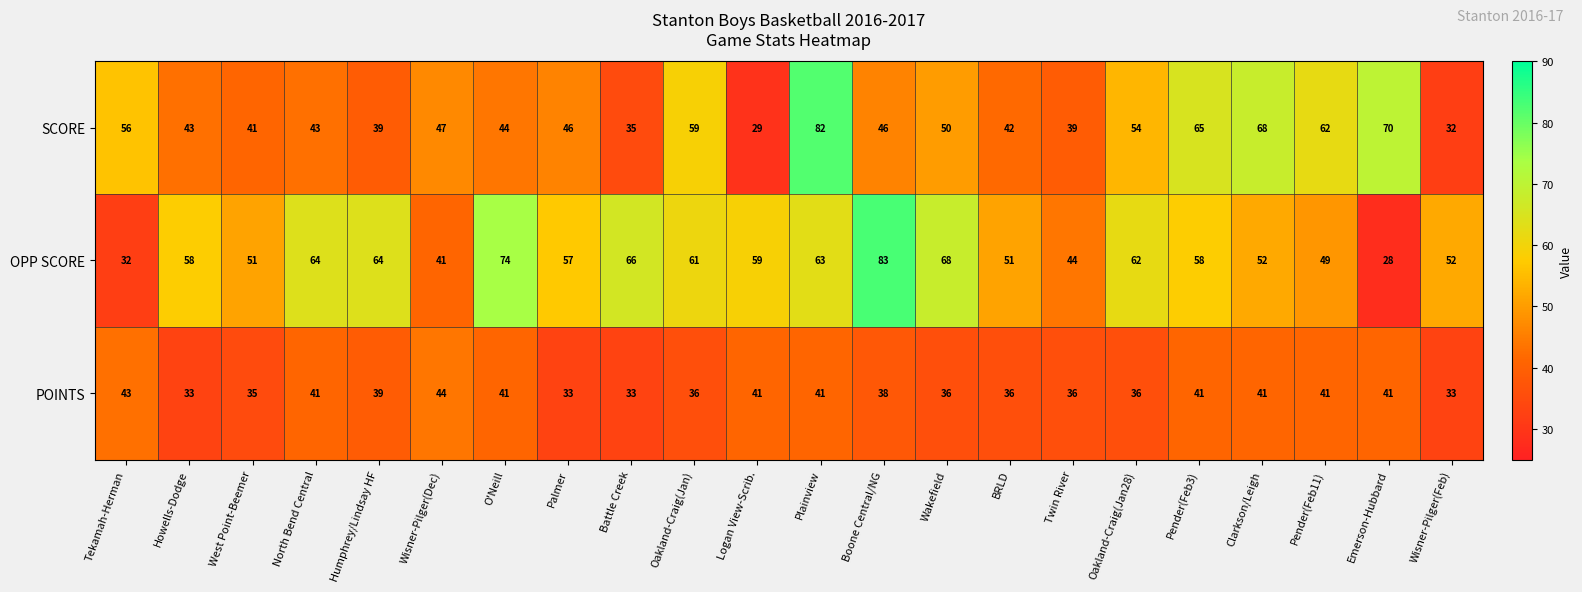

Which series has the widest spread of values?

OPP SCORE